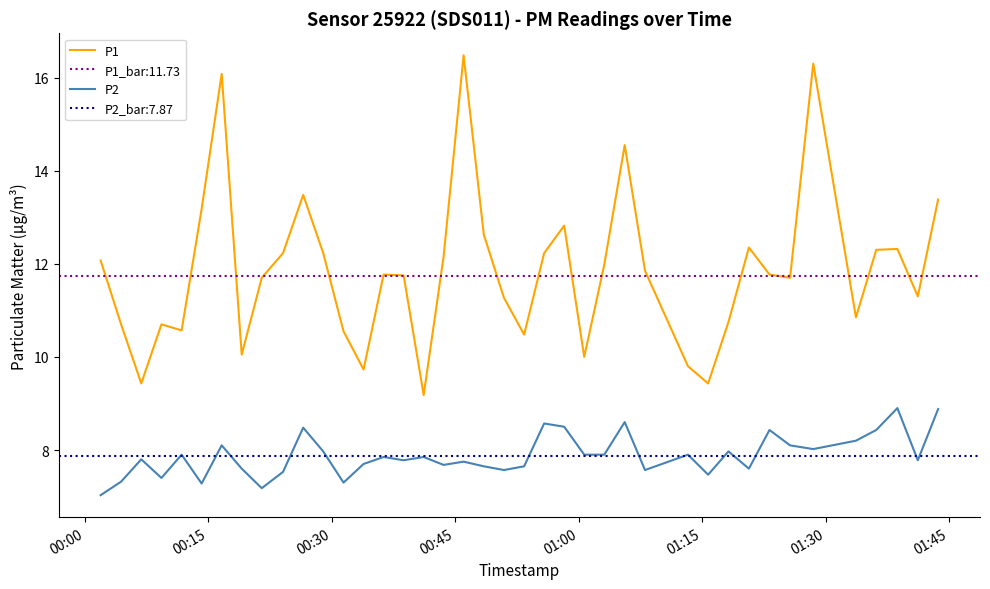

True or false: P2 and P1 cross at least once.

False